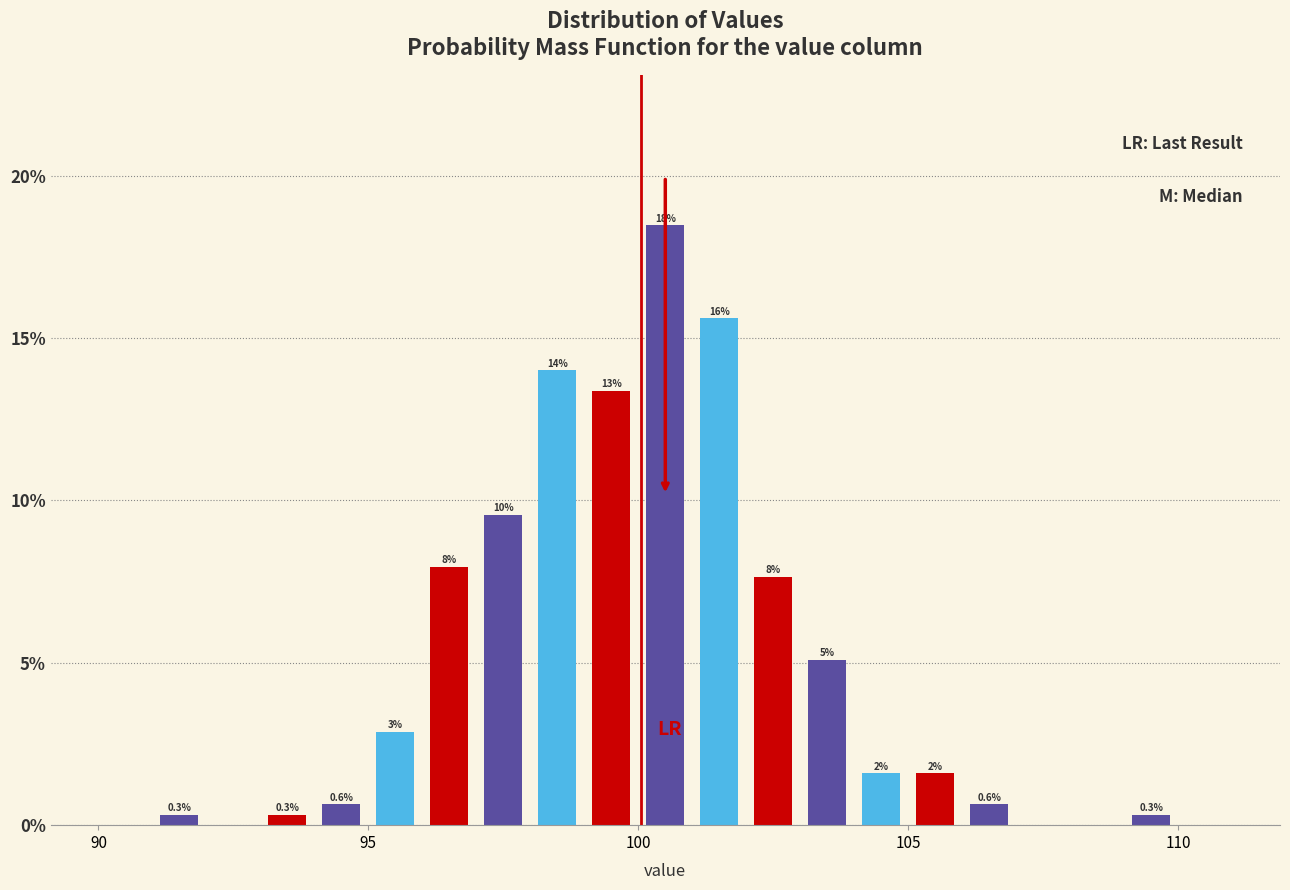

Read against the x-axis, roughly where is the centre of the tallest bar?

100.5